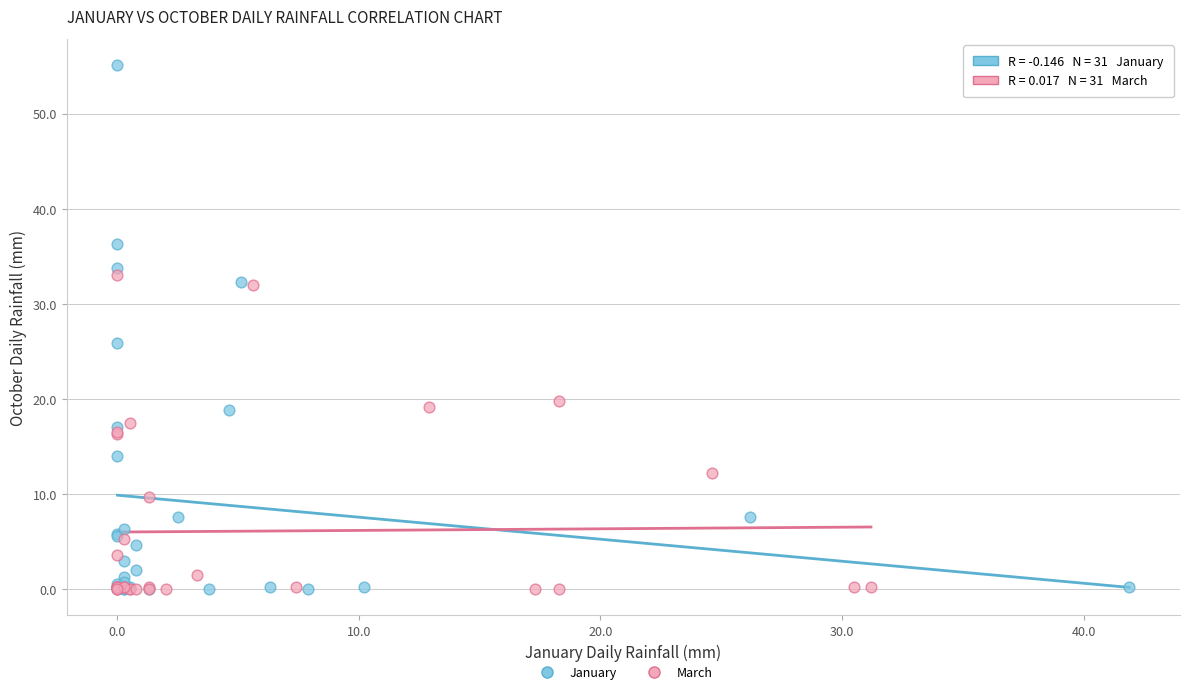

Which series has the widest spread of Y values?

January